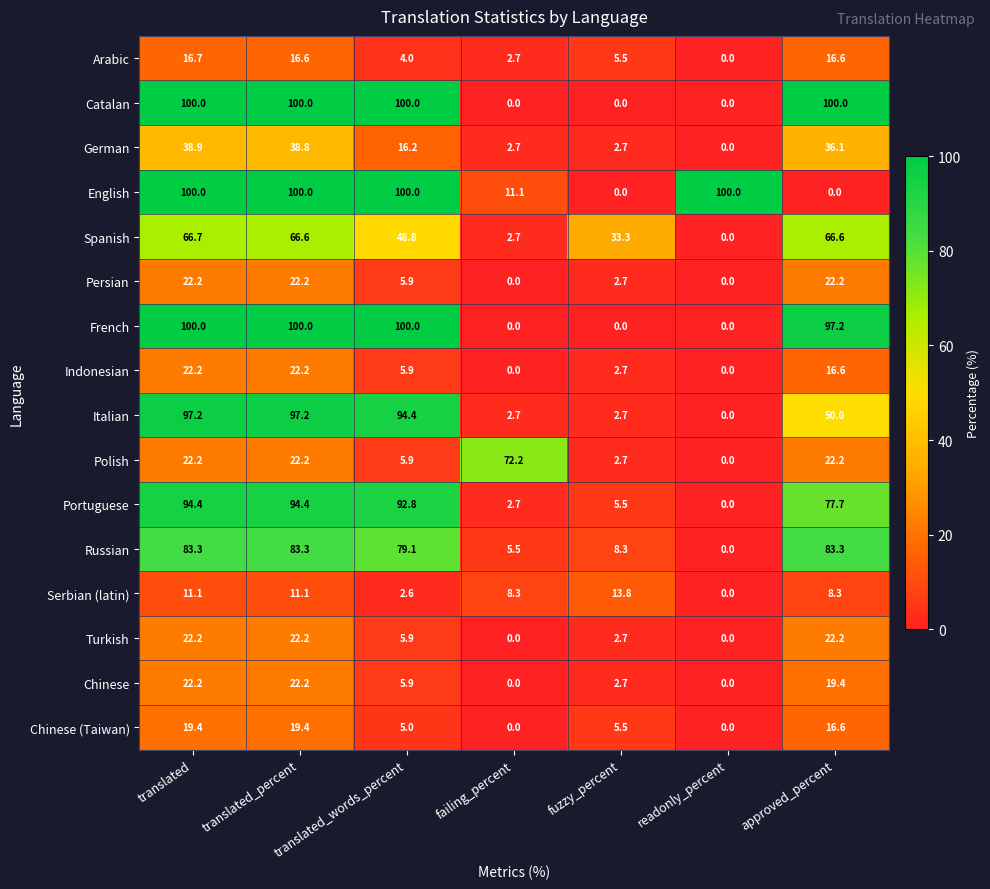

At how many categories does at least one series exceed 7?

7